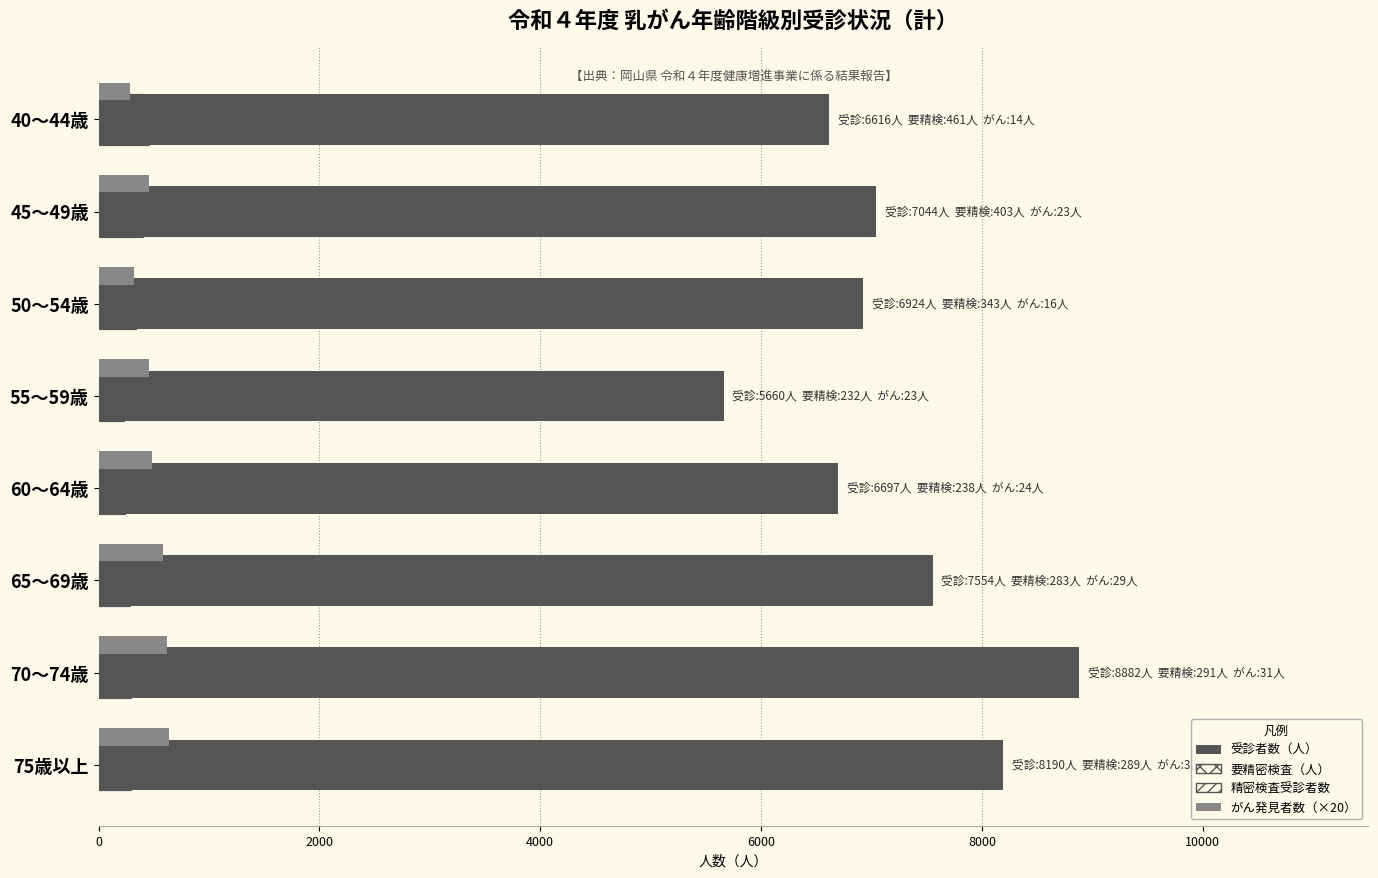

How many data points in 精密検査受診者数 are less than 277?

4